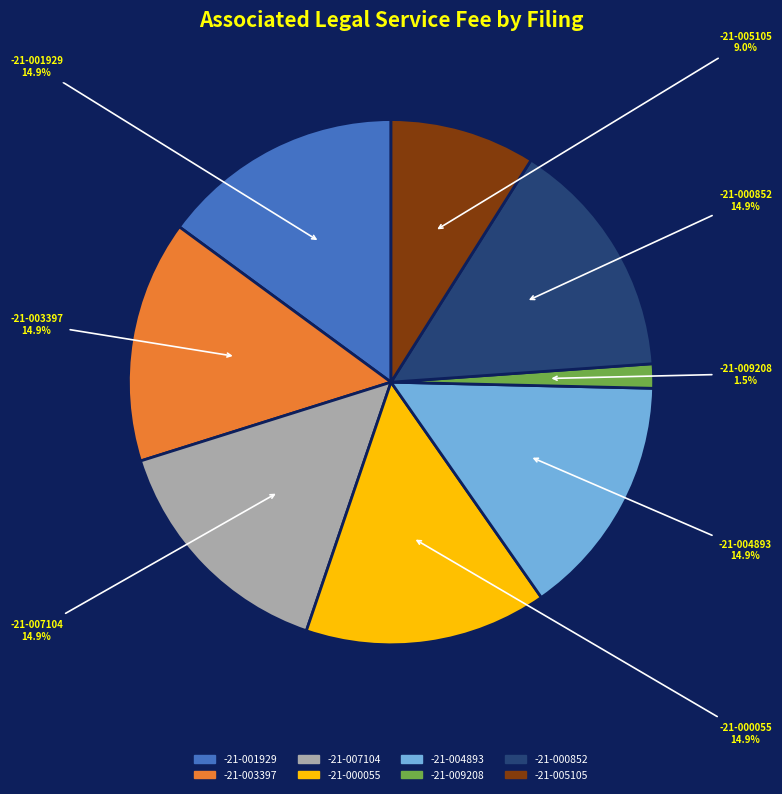

To the nearest percent, what is the difference between the largest and smallest slice percentages?

13%